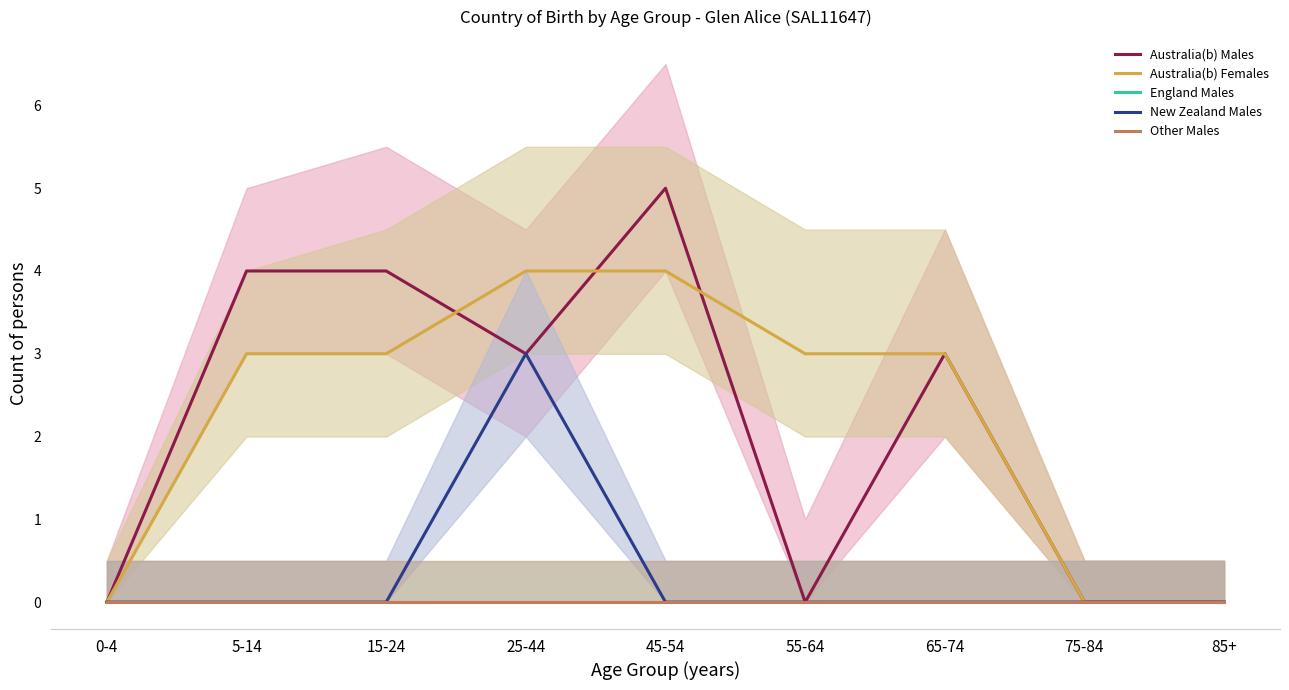

Does the chart have visible grid lines?

No